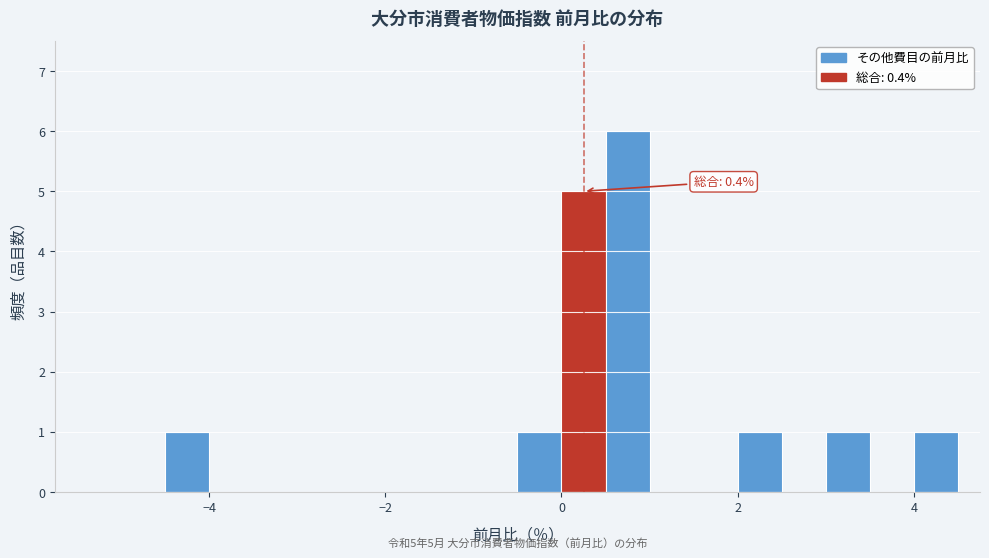

Read against the x-axis, roughly where is the centre of the tallest bar?

0.8